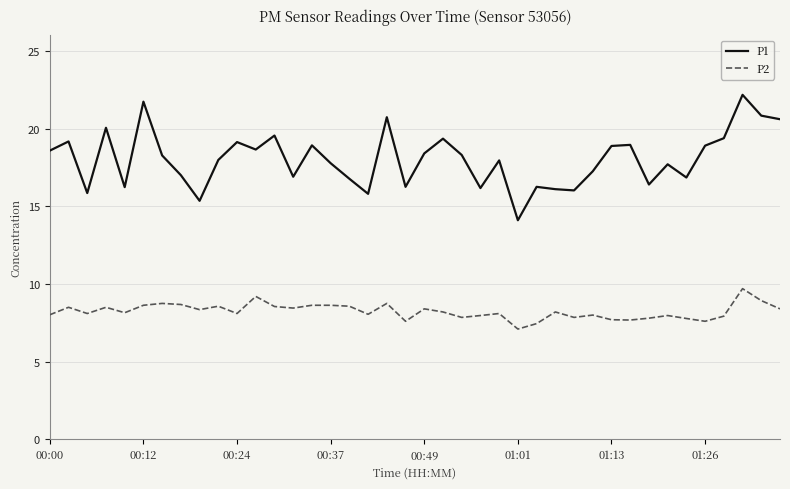

Which series has the largest total across all categories?

P1